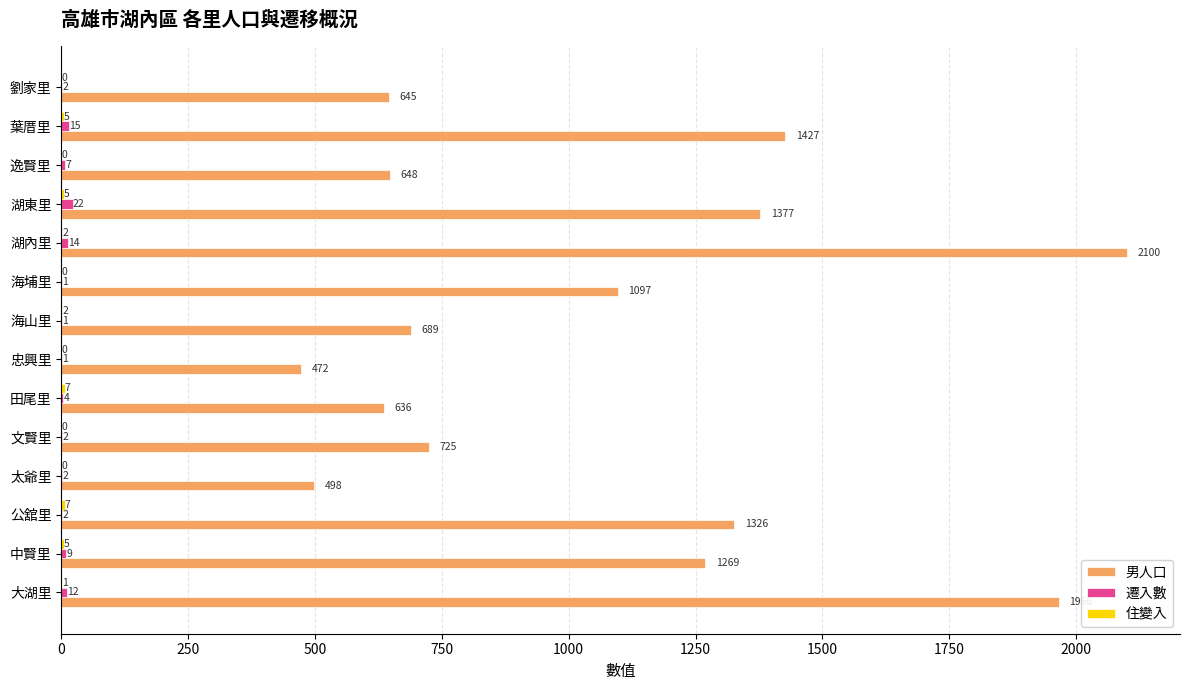

At which category is the sum across all series the highest?

湖內里